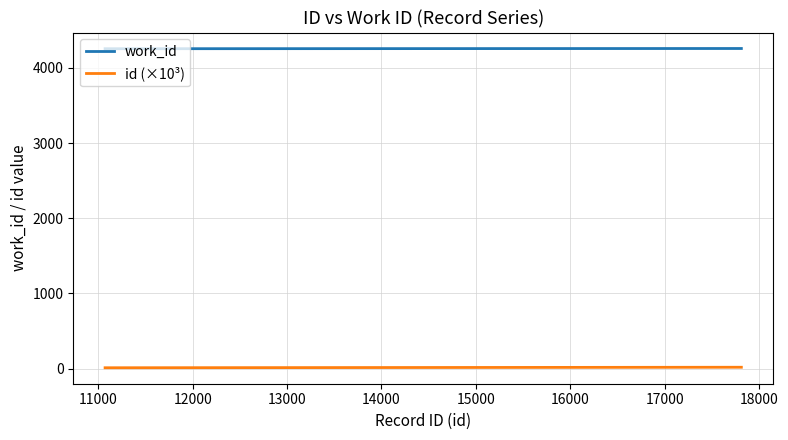

How many lines are shown in the chart?

2